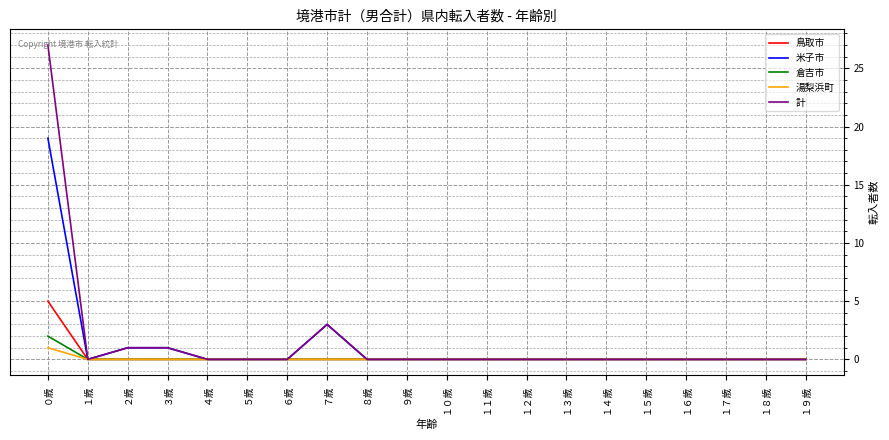

What is the highest value of the 計 series?

27